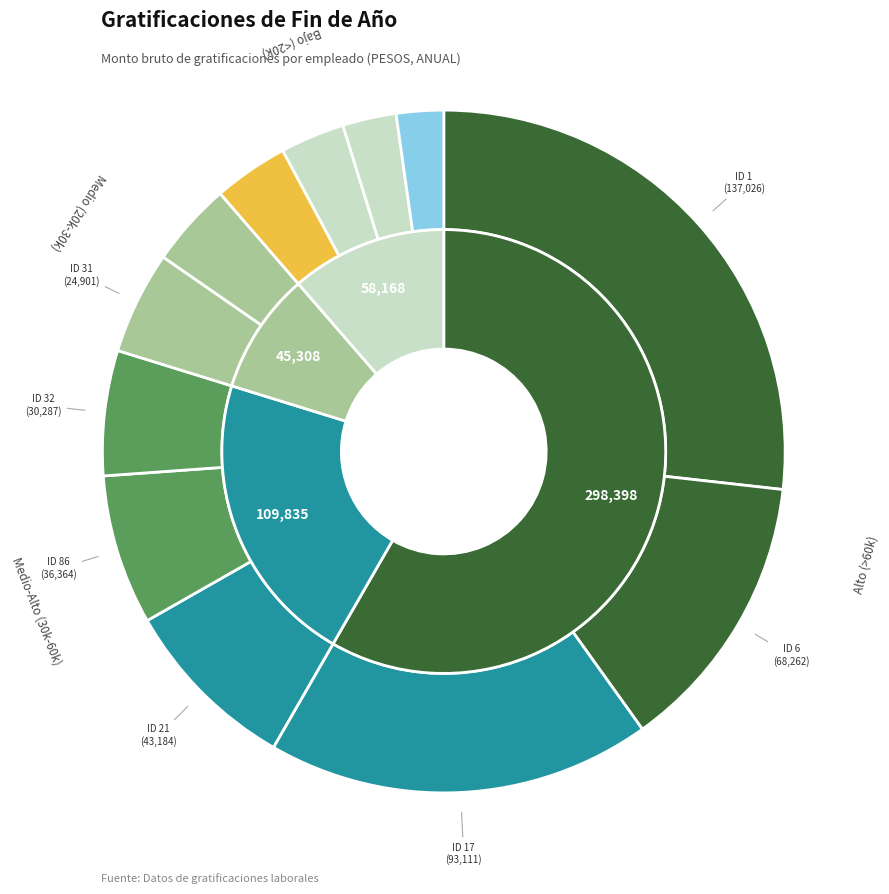

Rank the categories by value from highest to lowest.

ID 1, ID 17, ID 6, ID 21, ID 86, ID 32, ID 31, ID 26, ID 325, ID 303, ID 20, ID 13